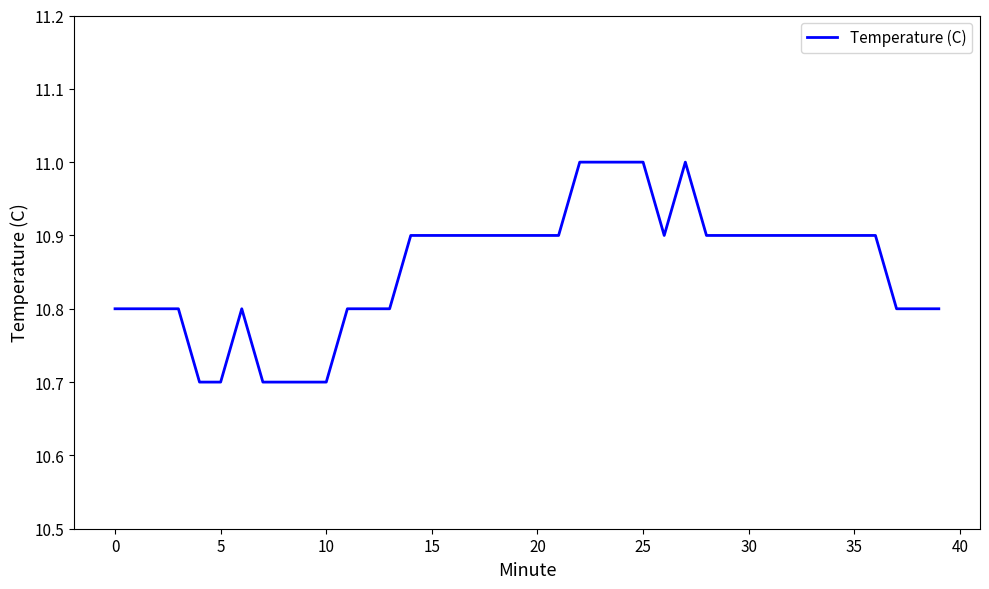

What is the minimum value shown in the chart?

10.7